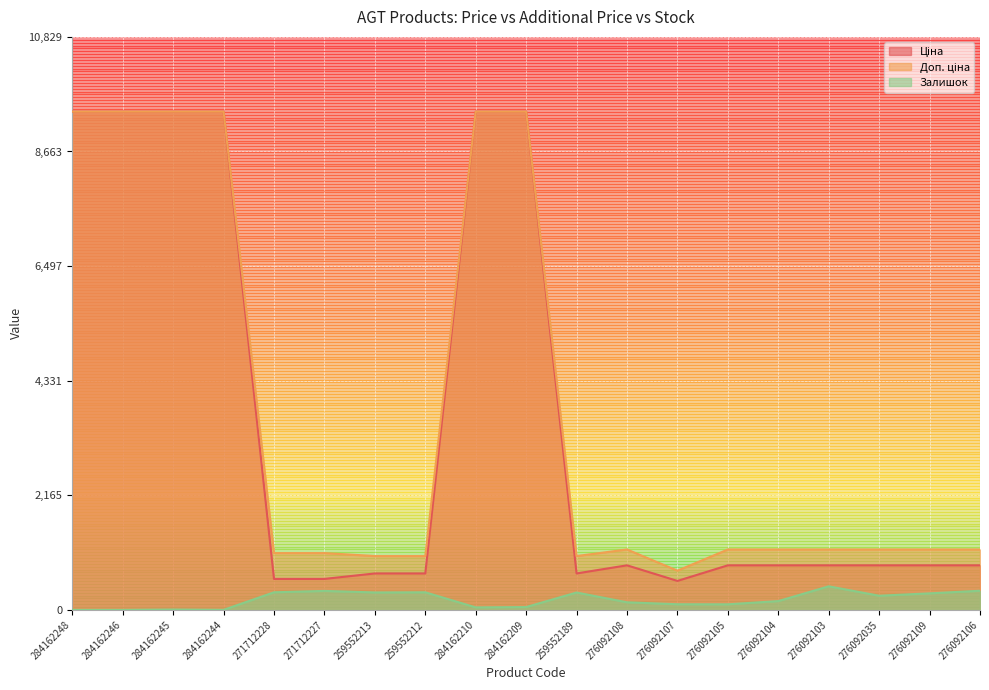

What is the approximate value of Ціна at 276092108?

842.8